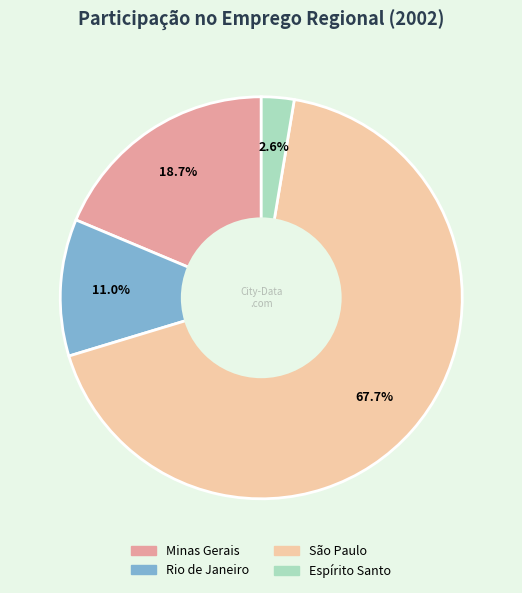

True or false: Rio de Janeiro accounts for 11% of the total.

True